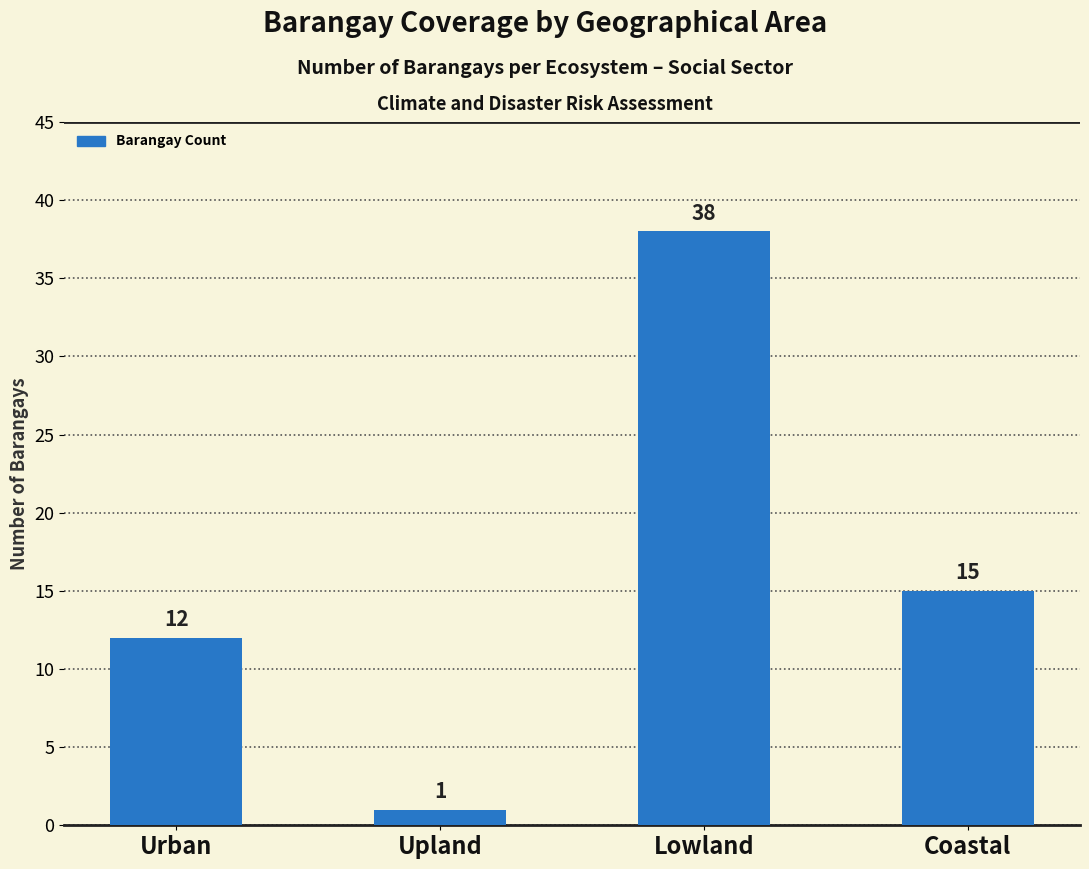

At which label is the value closest to 19?

Coastal